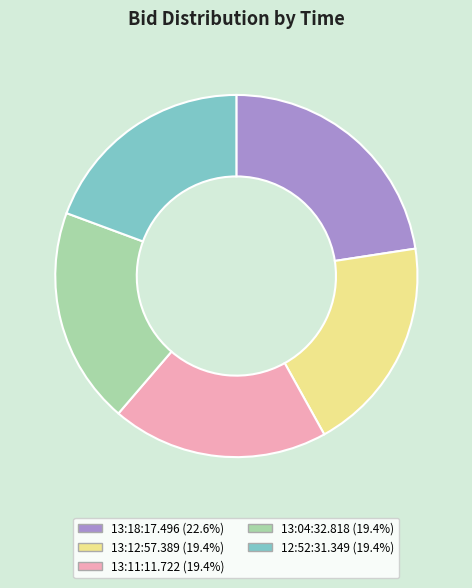

Which has a higher value, 13:18:17.496 or 13:04:32.818?

13:18:17.496